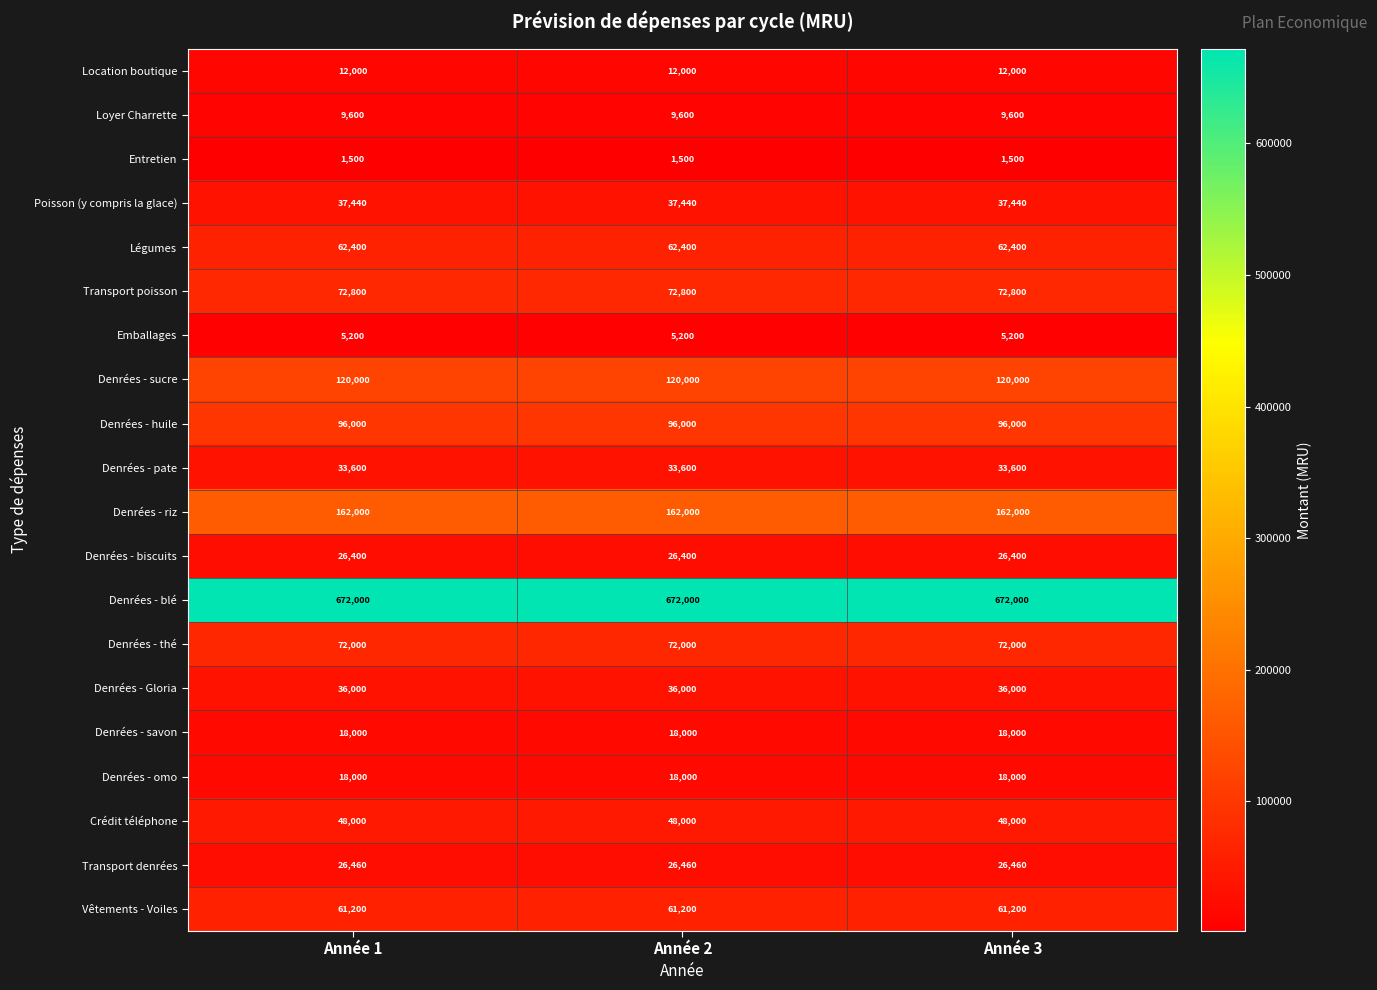

Which series has the largest total across all categories?

Denrées - blé